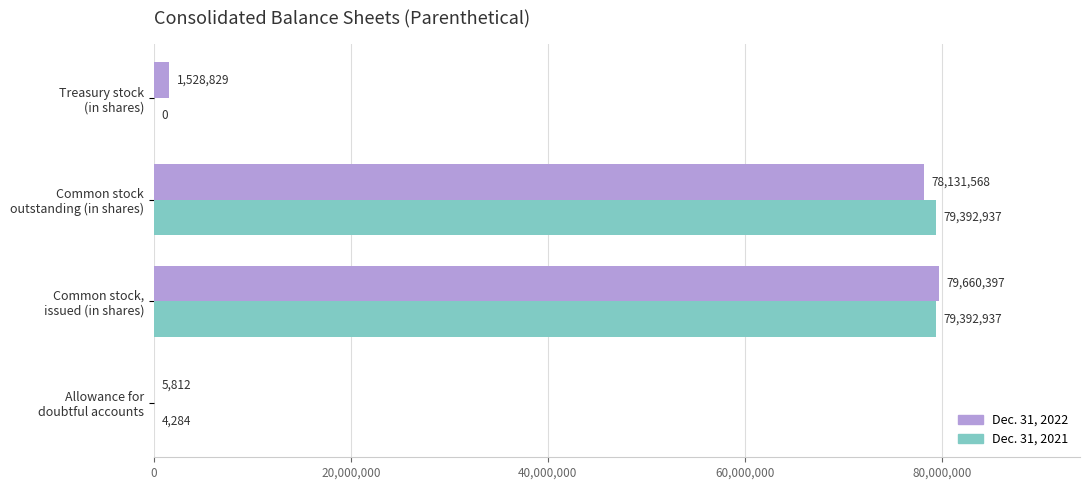

Which series has the largest total across all categories?

Dec. 31, 2022